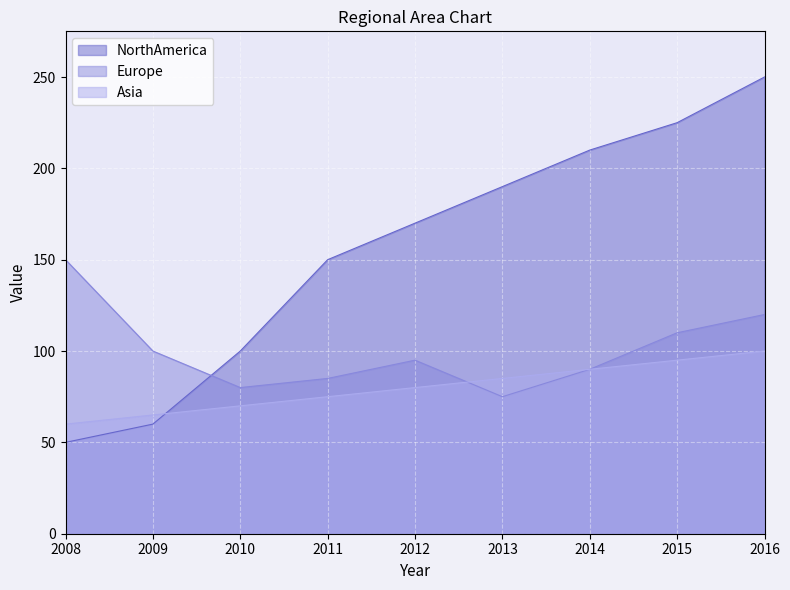

Between which two adjacent categories do Europe and Asia first intersect?

2012 and 2013